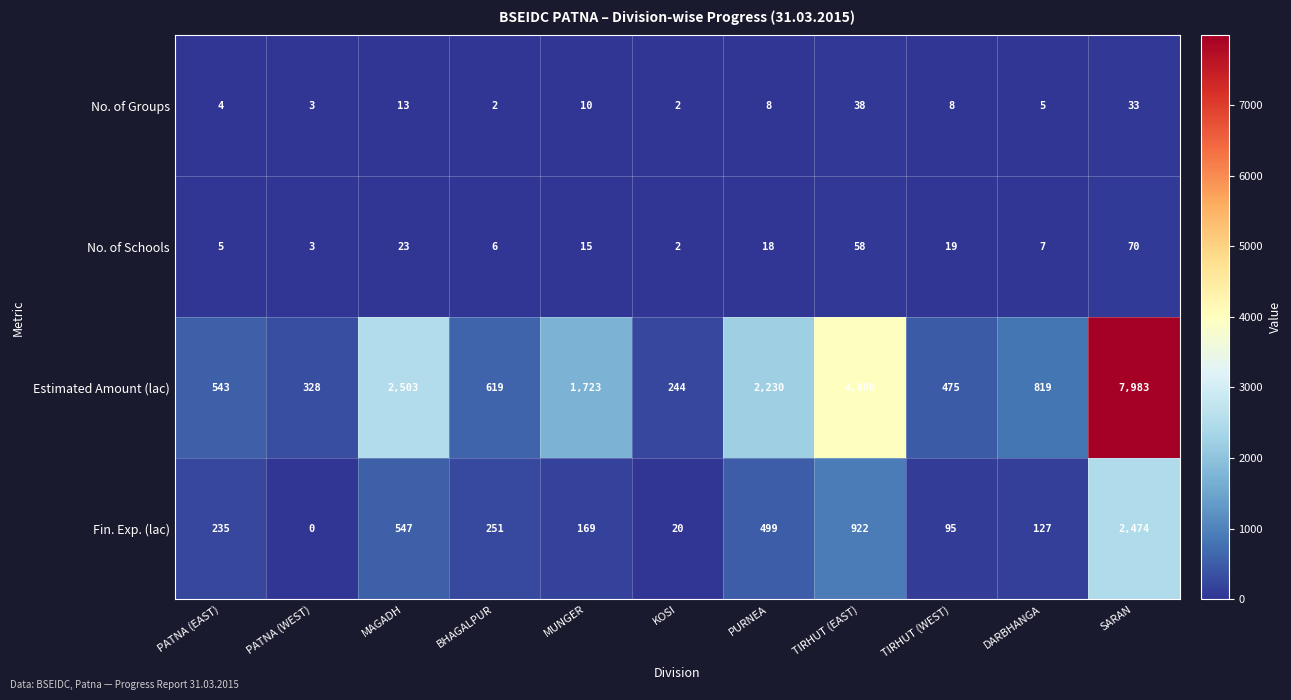

What is the difference between the second highest and minimum values in the Fin. Exp. (lac) series?

922